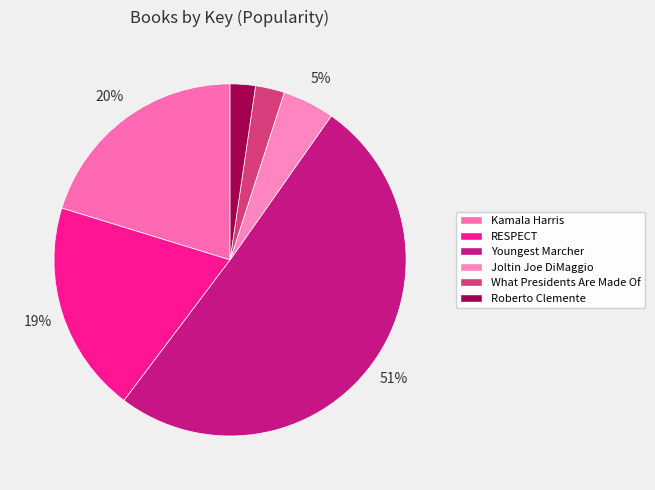

Is there a majority slice in this chart?

Yes